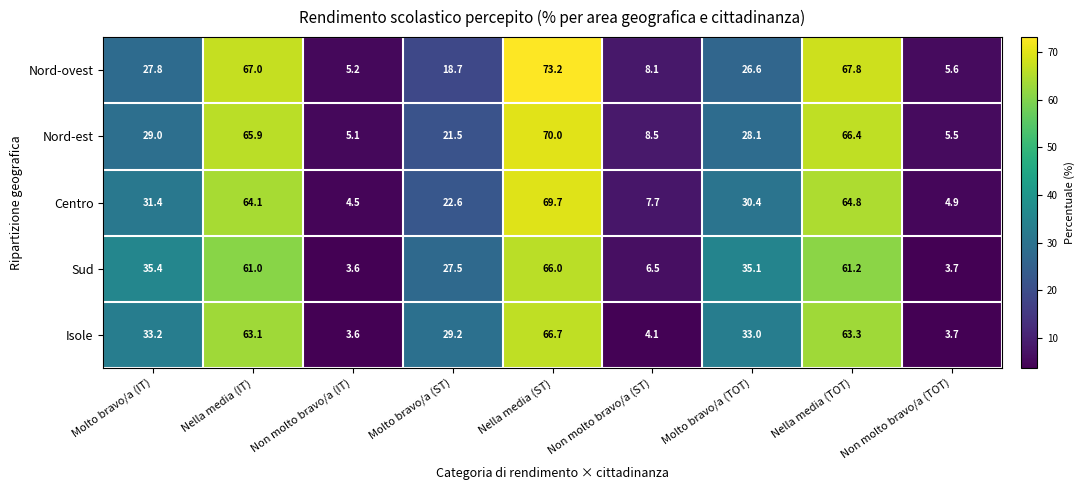

At which category is the sum across all series the highest?

Nella media (ST)